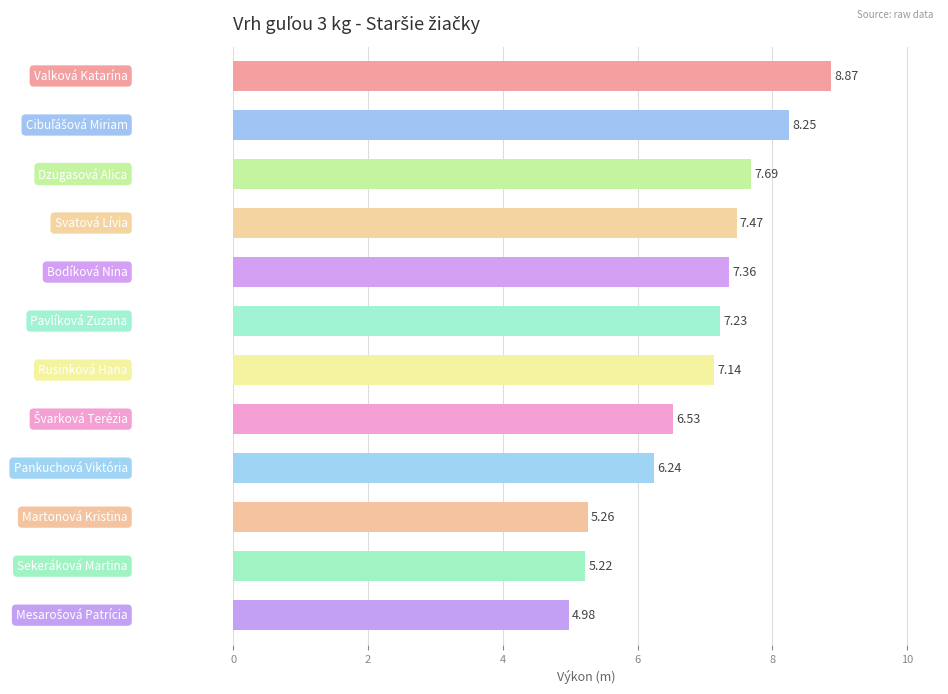

What is the sum of all values?

82.2